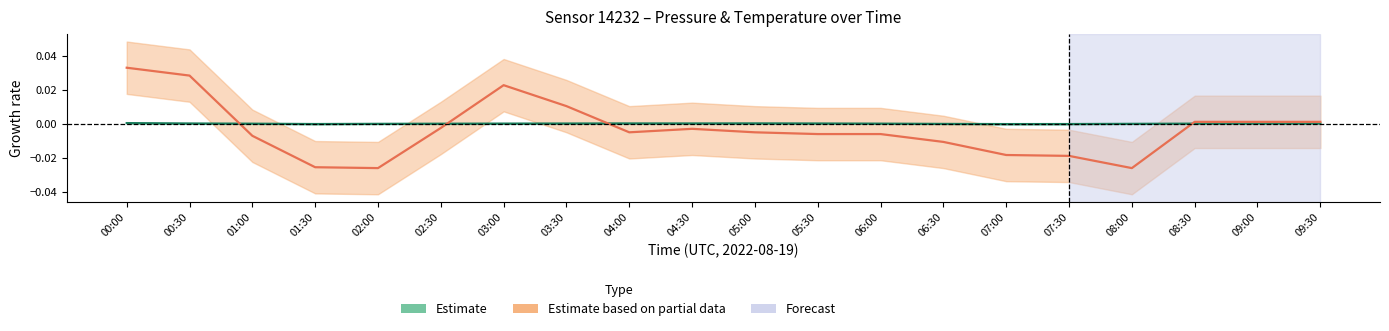

How many interior local valleys does the Temperature (partial) series have?

3